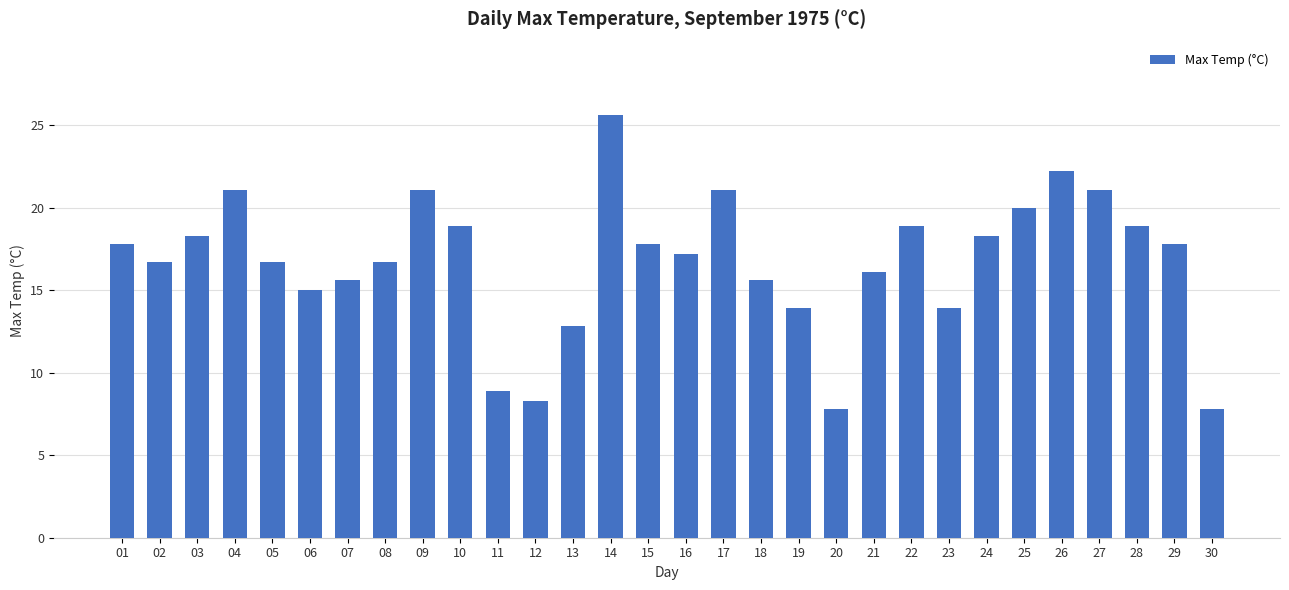

The chart shows a value of 18.9 at 22. True or false?

True